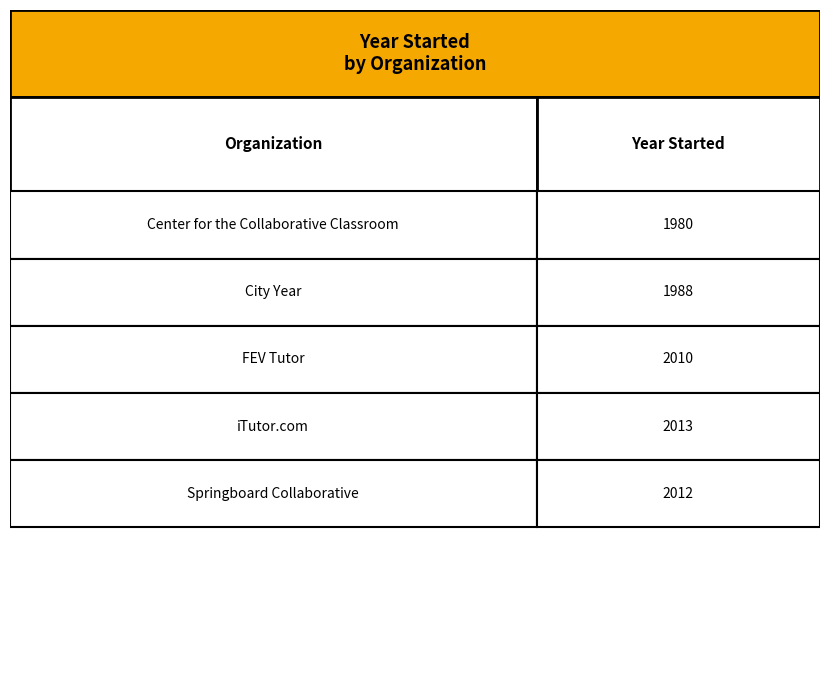

What is the label of the 4th bar from the right?

City Year